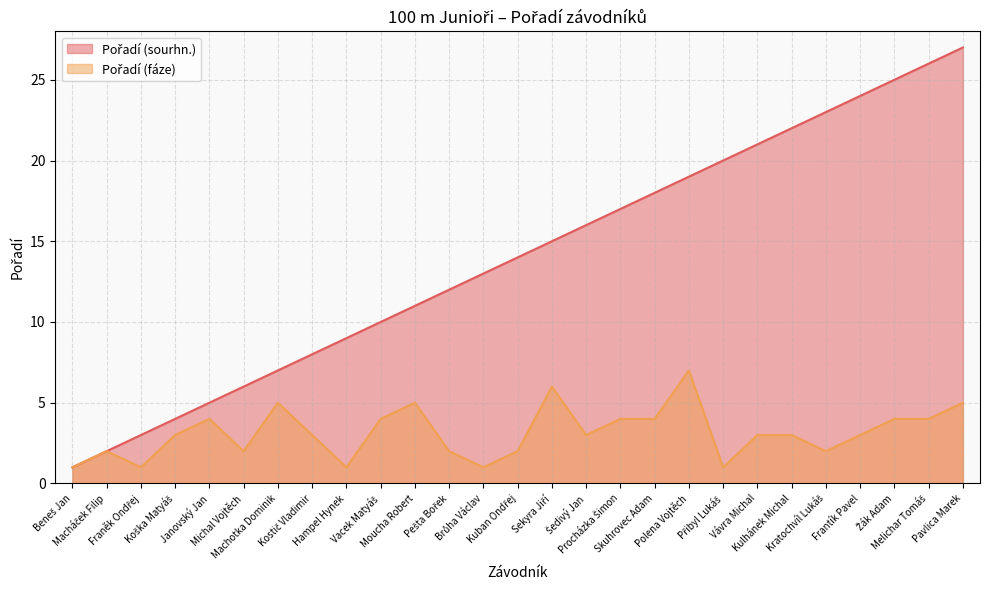

What are all the series names shown in the legend?

Pořadí (sourhn.), Pořadí (fáze)